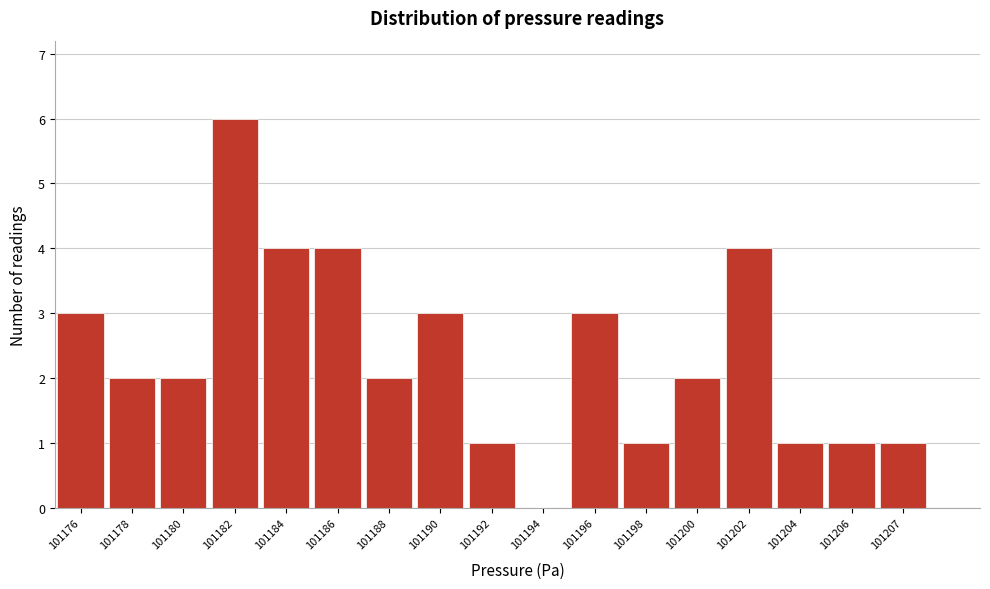

Reading left to right, what are all the values shown in this chart?

101176=3	101178=2	101180=2	101182=6	101184=4	101186=4	101188=2	101190=3	101192=1	101194=0	101196=3	101198=1	101200=2	101202=4	101204=1	101206=1	101207=1